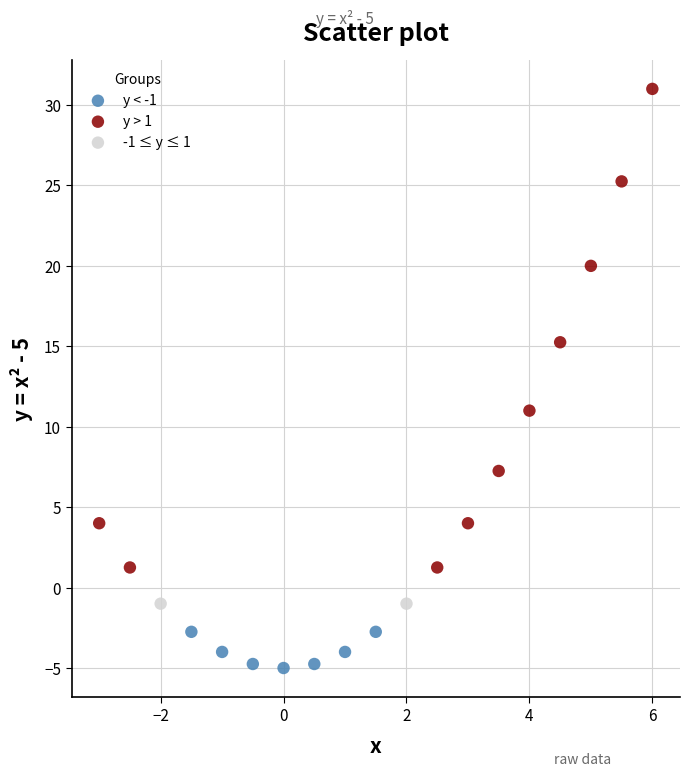

What are all the series names shown in the legend?

y < -1, y > 1, -1 ≤ y ≤ 1